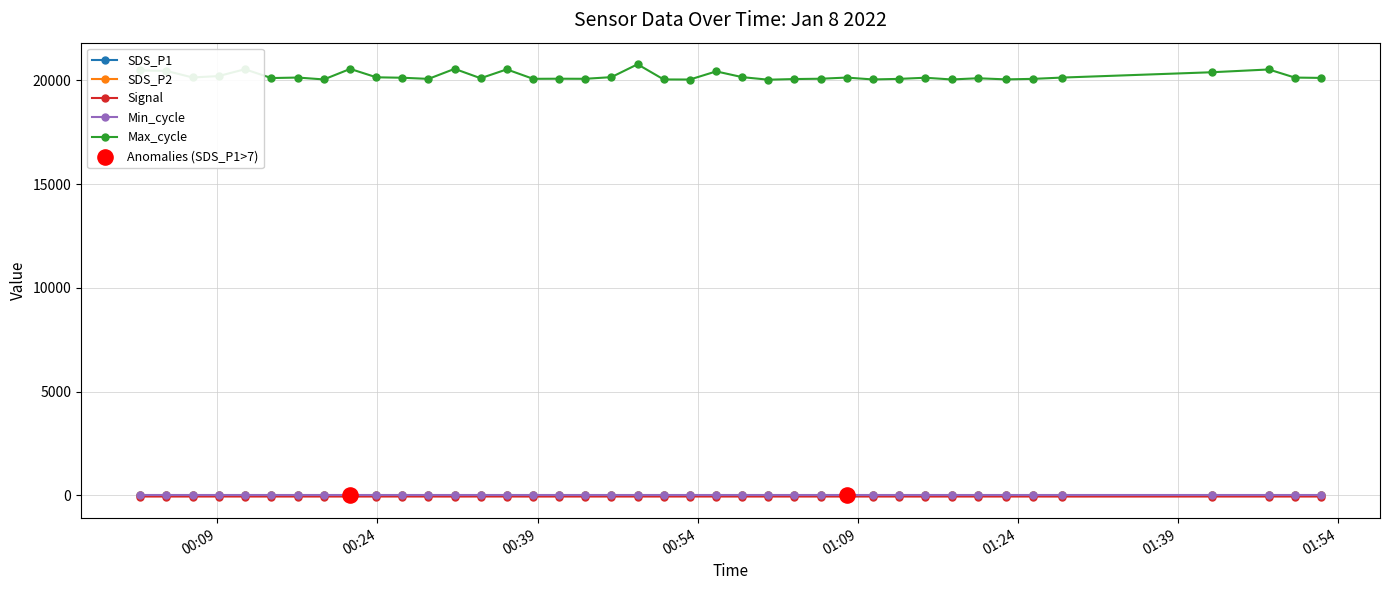

Which series has the largest range (max minus min)?

Max_cycle